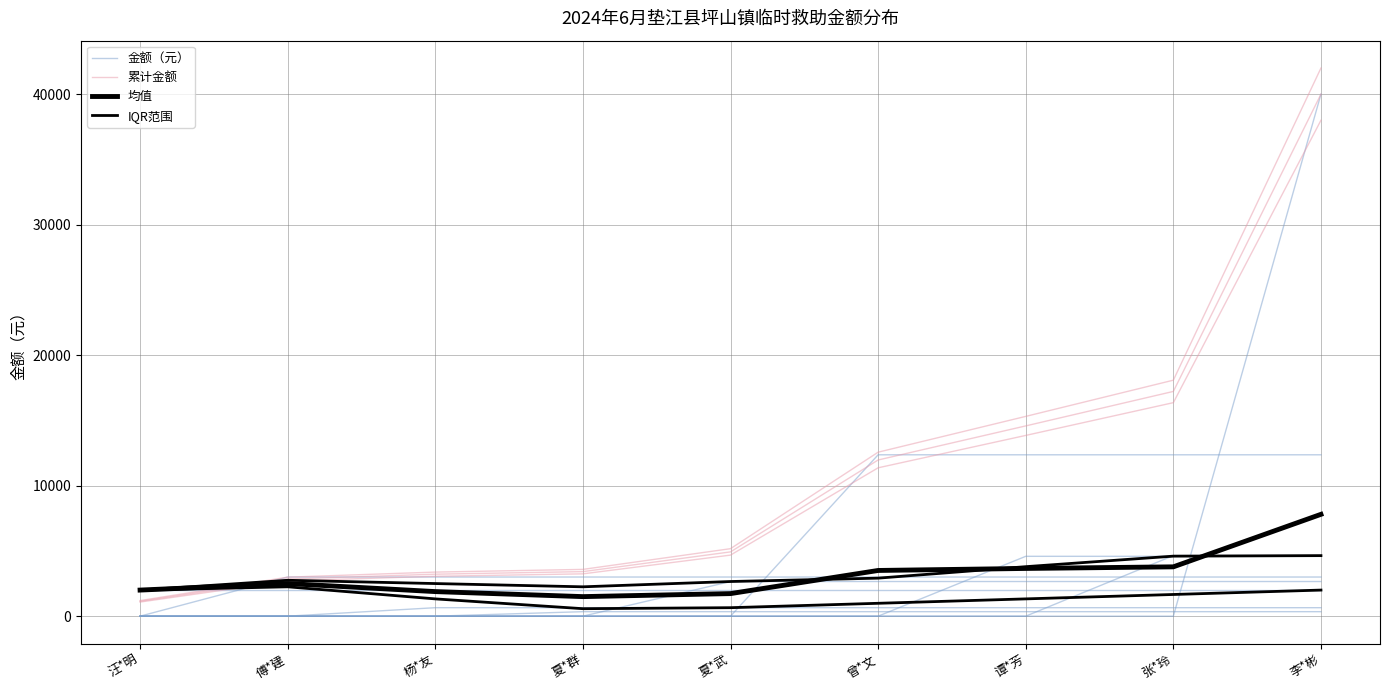

True or false: 金额（元） has a value of 2723.3 at 谭*芳.

False